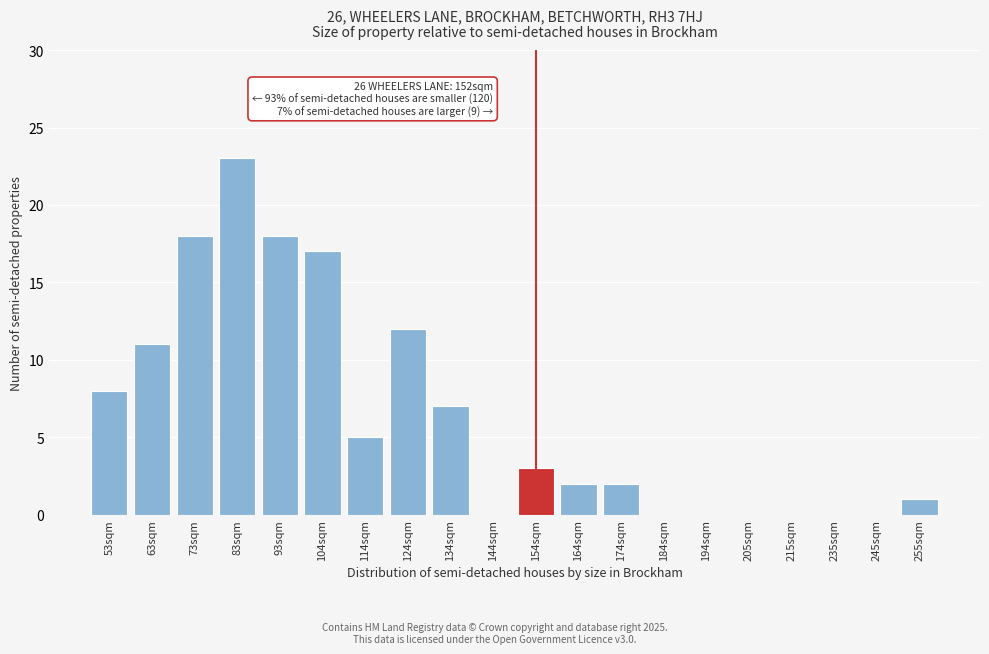

Reading left to right, extract all data points from this chart.

53sqm=8	63sqm=11	73sqm=18	83sqm=23	93sqm=18	104sqm=17	114sqm=5	124sqm=12	134sqm=7	144sqm=0	154sqm=3	164sqm=2	174sqm=2	184sqm=0	194sqm=0	205sqm=0	215sqm=0	235sqm=0	245sqm=0	255sqm=1